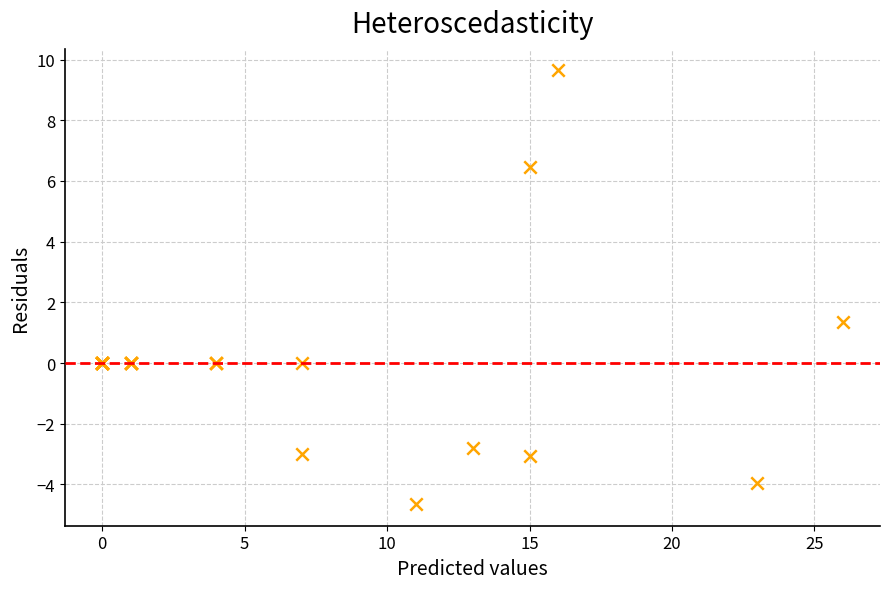

What Y value in the scatter plot is closest to 2?

1.3